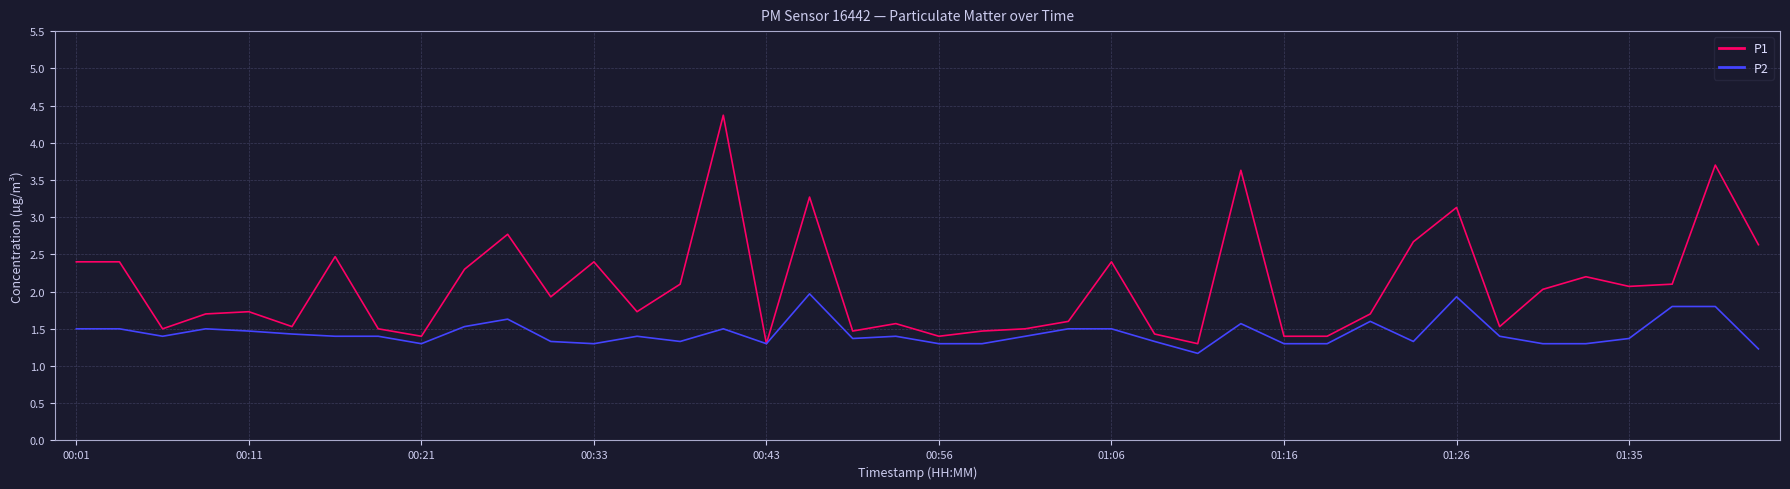

List the series in order of their peak value, lowest first.

P2, P1